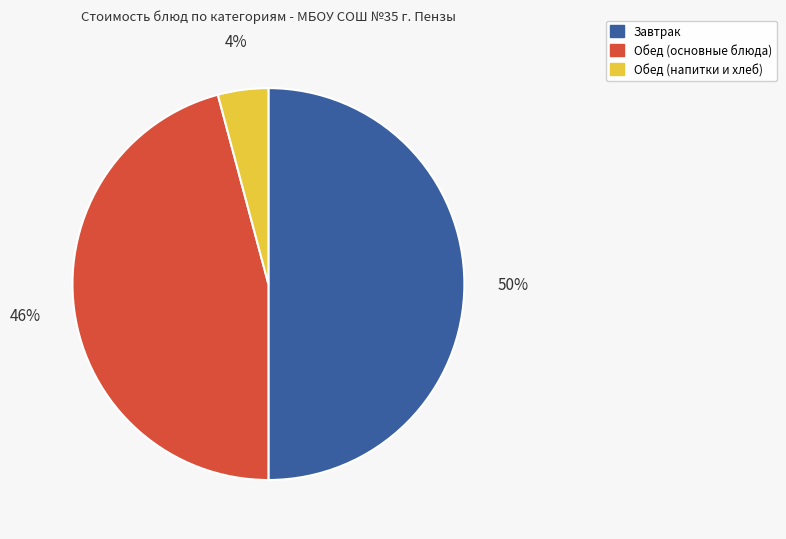

To the nearest percent, what portion does Обед (основные блюда) represent?

46%